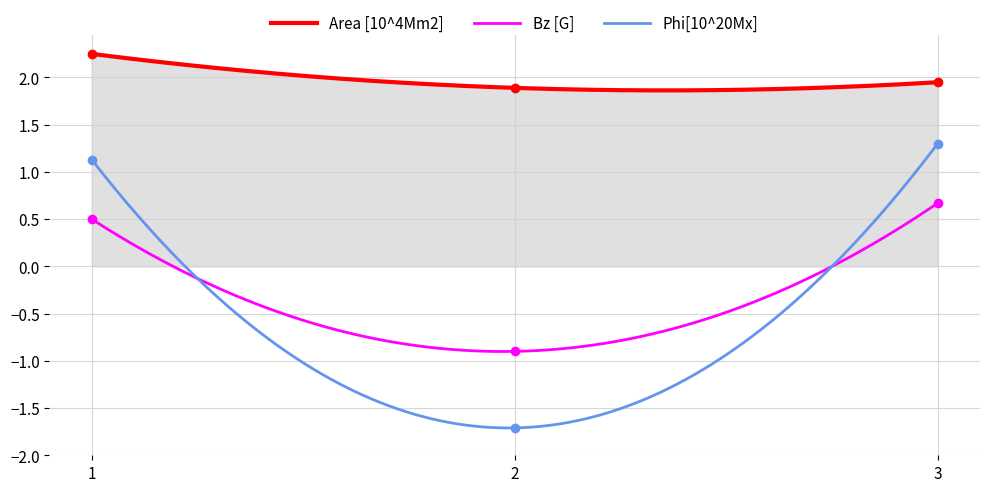

True or false: Bz [G] and Area [10^4Mm2] cross at least once.

False